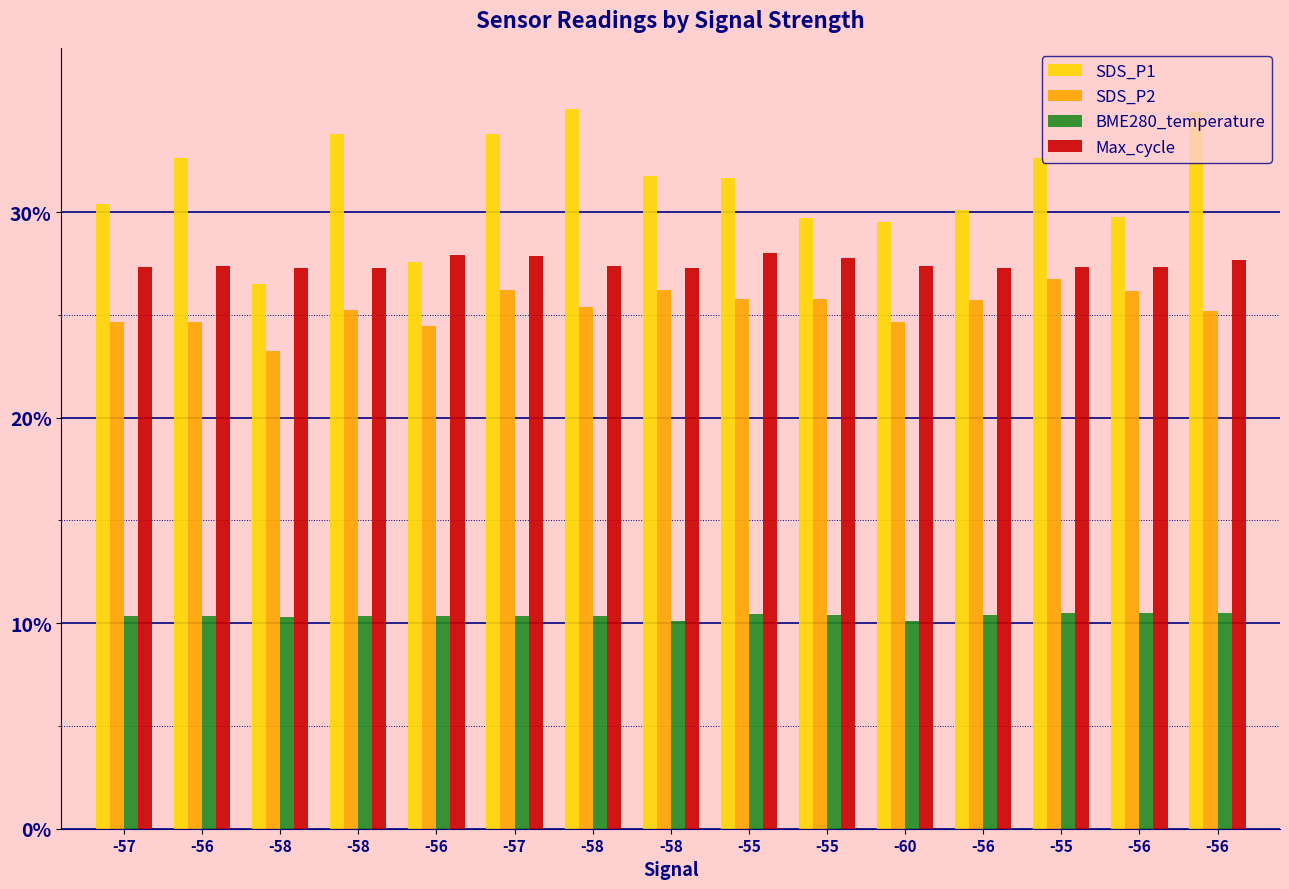

What are all the series names shown in the legend?

SDS_P1, SDS_P2, BME280_temperature, Max_cycle